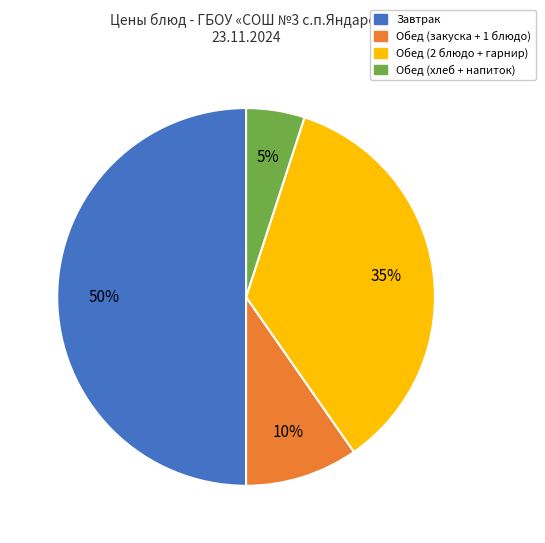

To the nearest percent, what is the difference between the largest and smallest slice percentages?

45%